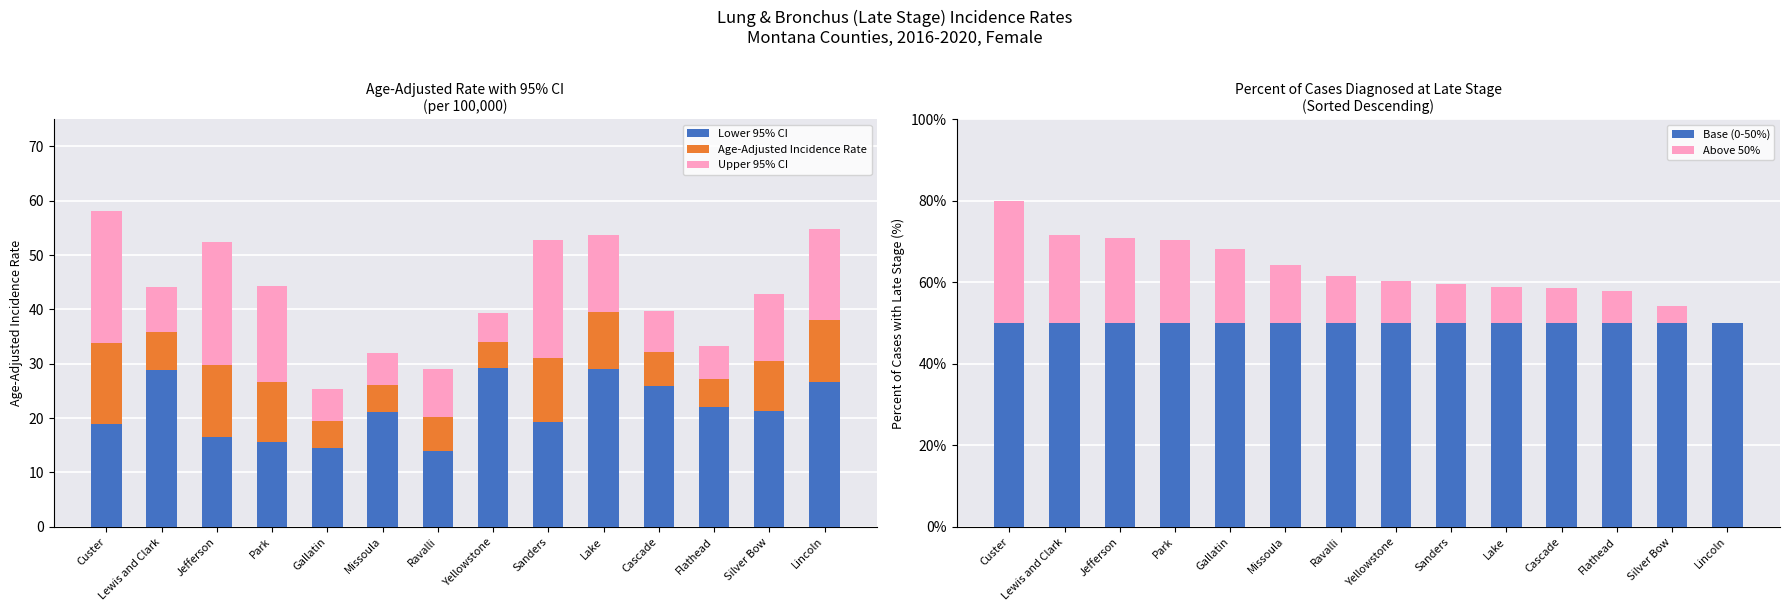

List the series in order of their peak value, lowest first.

Age-Adjusted Incidence Rate, Upper 95% CI, Lower 95% CI, Above 50%, Base (0-50%)